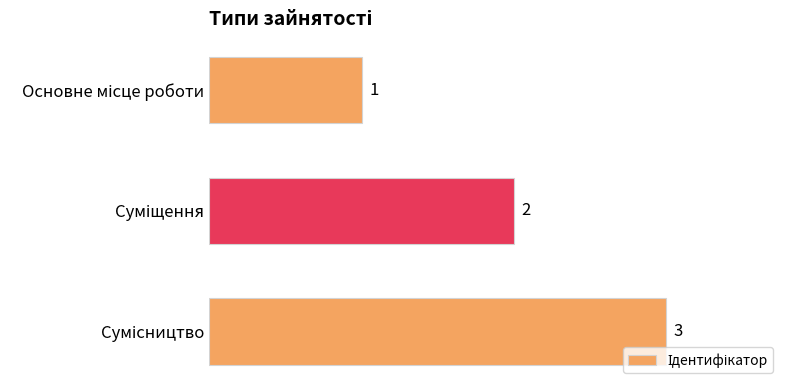

What is the sum of all values?

6